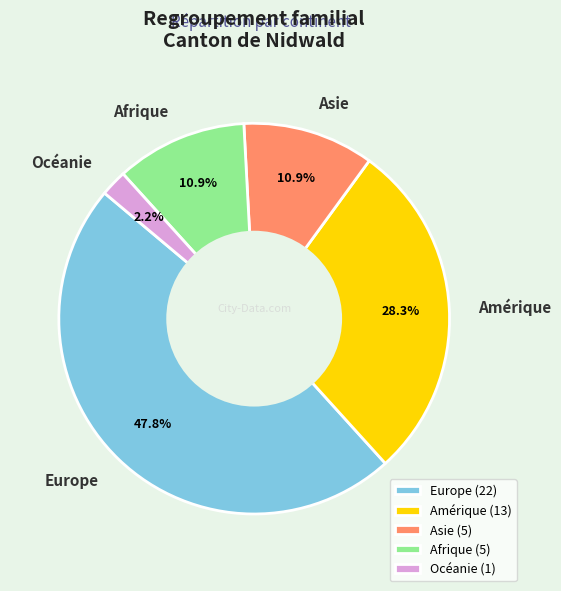

To the nearest percent, what is the difference between the Europe and Asie slice percentages?

37%